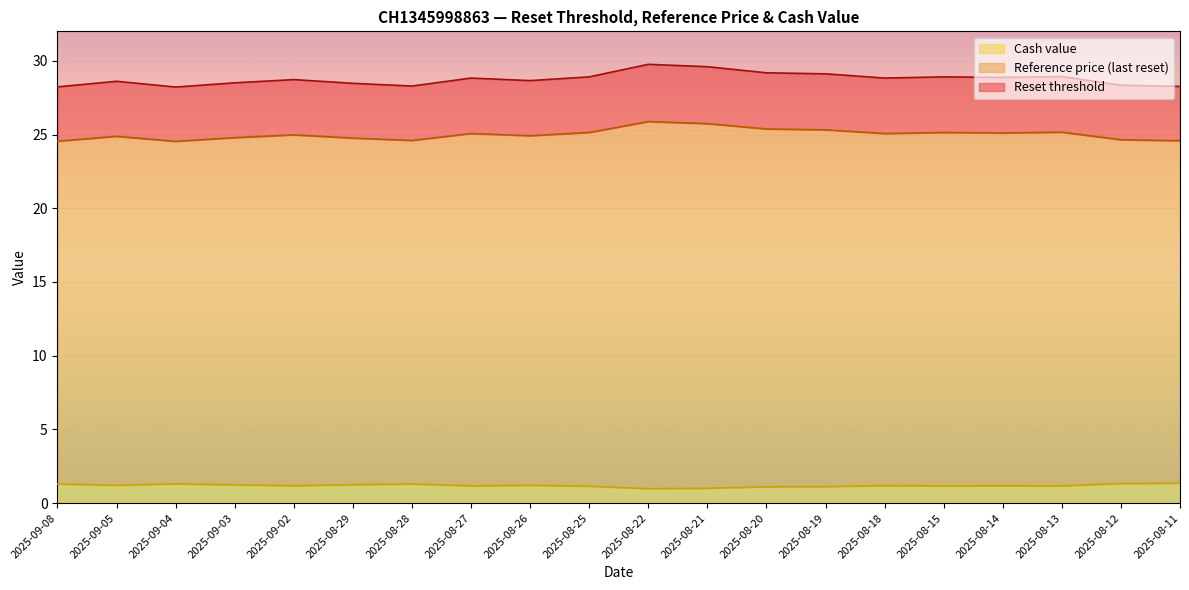

What are all the series names shown in the legend?

Cash value, Reference price (last reset), Reset threshold